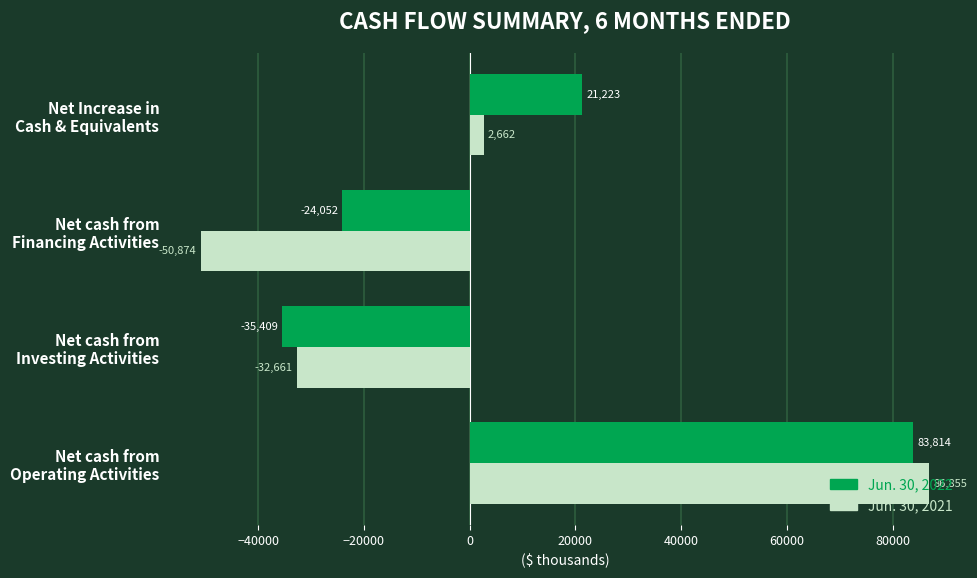

Count the Jun. 30, 2021 values in the range -32661 to 86855.

3